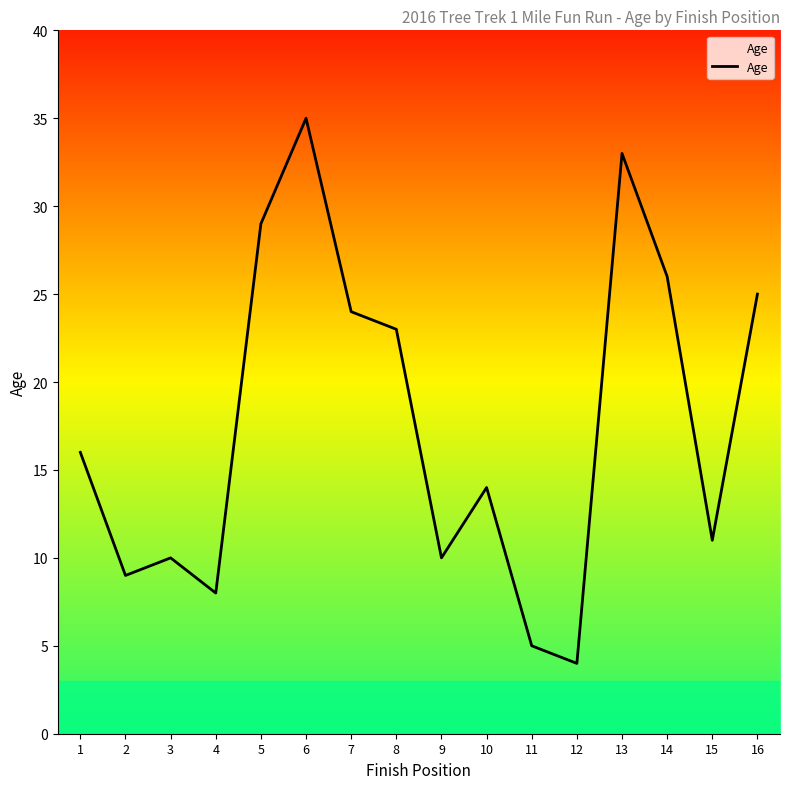

The value at 7 is 24. True or false?

True